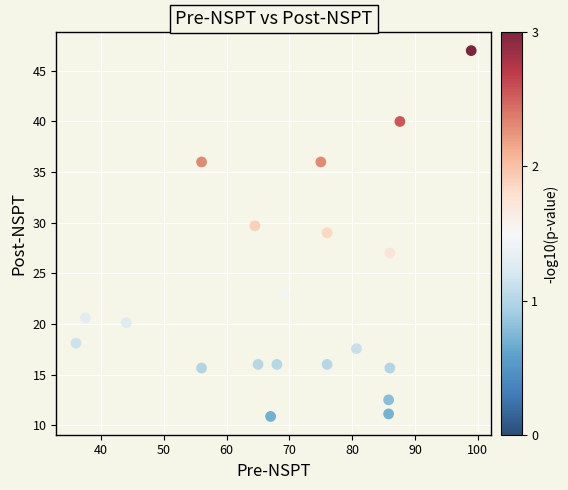

What is the range of Y values (max minus min)?

36.1